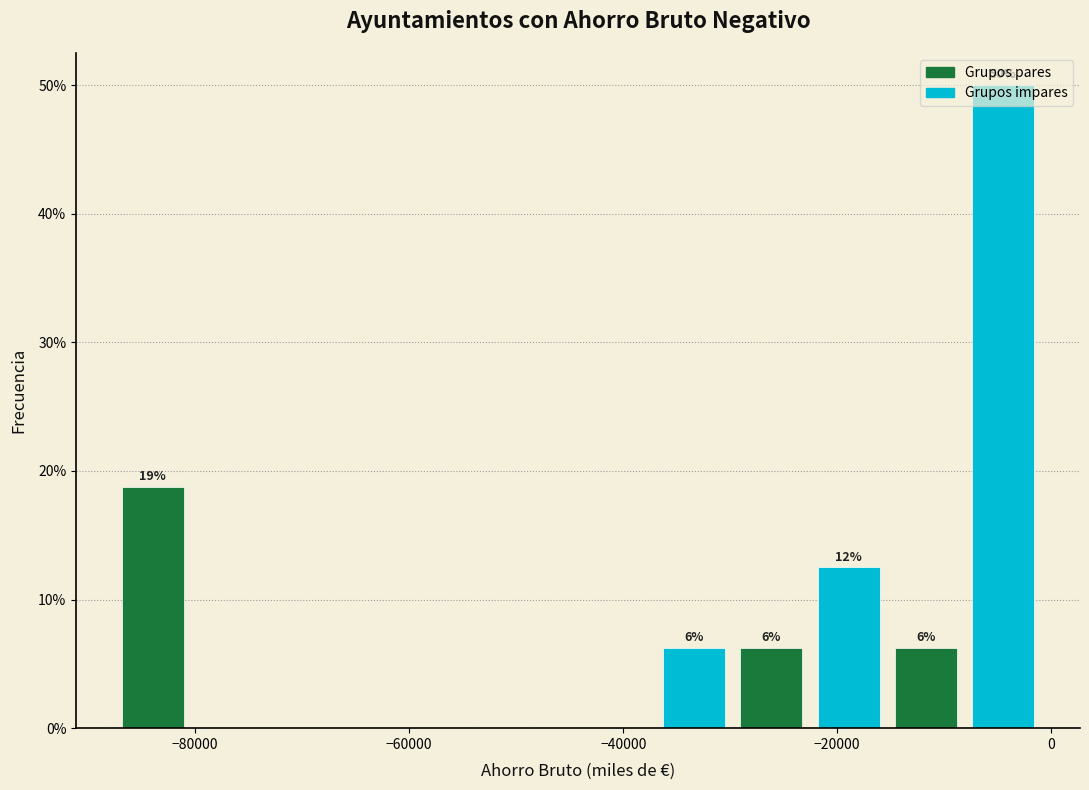

Read against the x-axis, roughly where is the centre of the tallest bar?

-4000